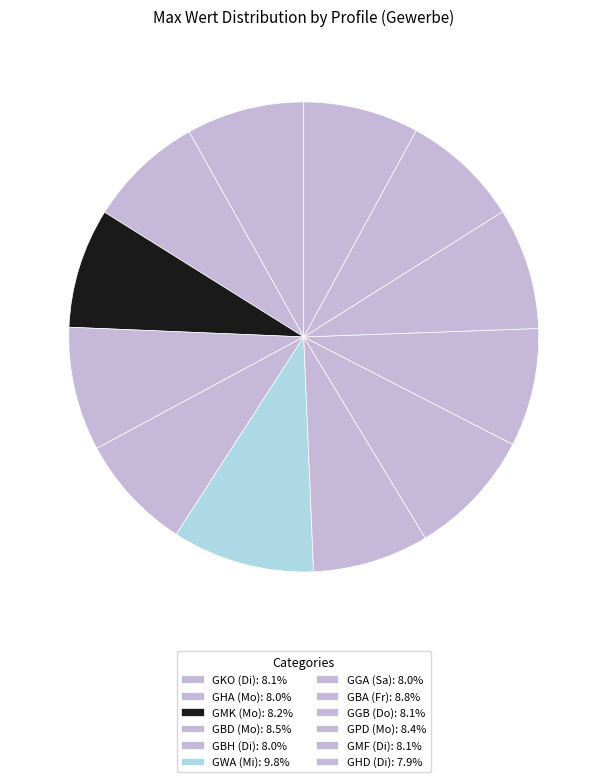

How many slices are in this pie chart?

12